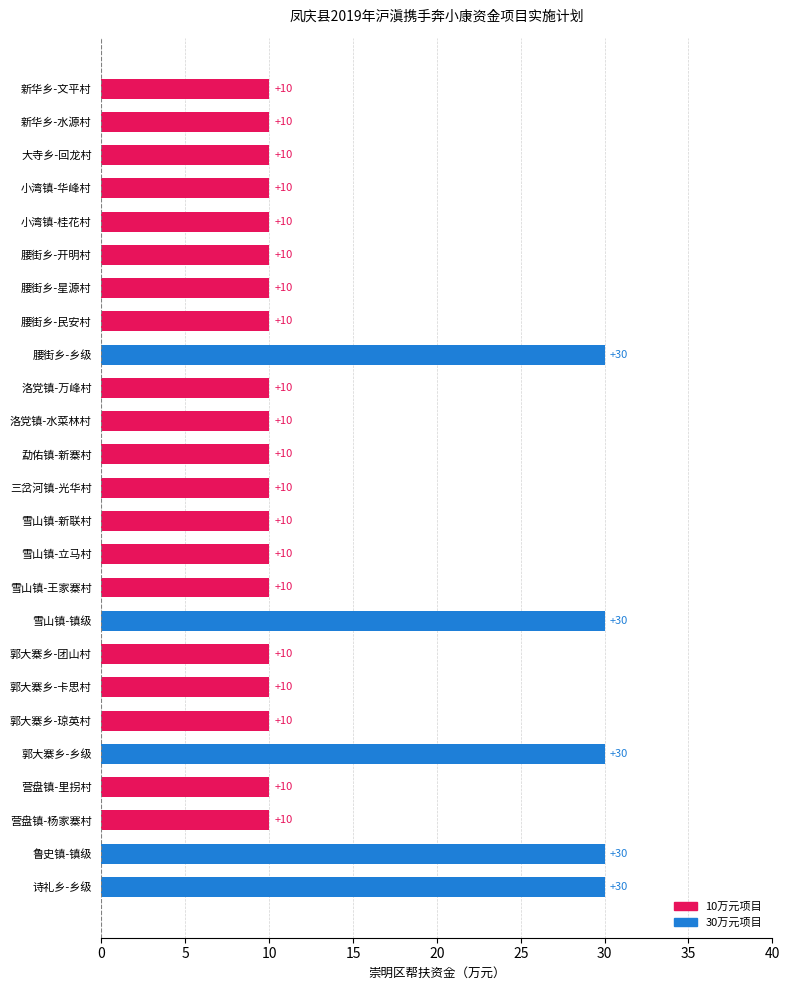

Reading top to bottom, extract all data points from this chart.

新华乡-文平村=10	新华乡-水源村=10	大寺乡-回龙村=10	小湾镇-华峰村=10	小湾镇-桂花村=10	腰街乡-开明村=10	腰街乡-星源村=10	腰街乡-民安村=10	腰街乡-乡级=30	洛党镇-万峰村=10	洛党镇-水菜林村=10	勐佑镇-新寨村=10	三岔河镇-光华村=10	雪山镇-新联村=10	雪山镇-立马村=10	雪山镇-王家寨村=10	雪山镇-镇级=30	郭大寨乡-团山村=10	郭大寨乡-卡思村=10	郭大寨乡-琼英村=10	郭大寨乡-乡级=30	营盘镇-里拐村=10	营盘镇-杨家寨村=10	鲁史镇-镇级=30	诗礼乡-乡级=30